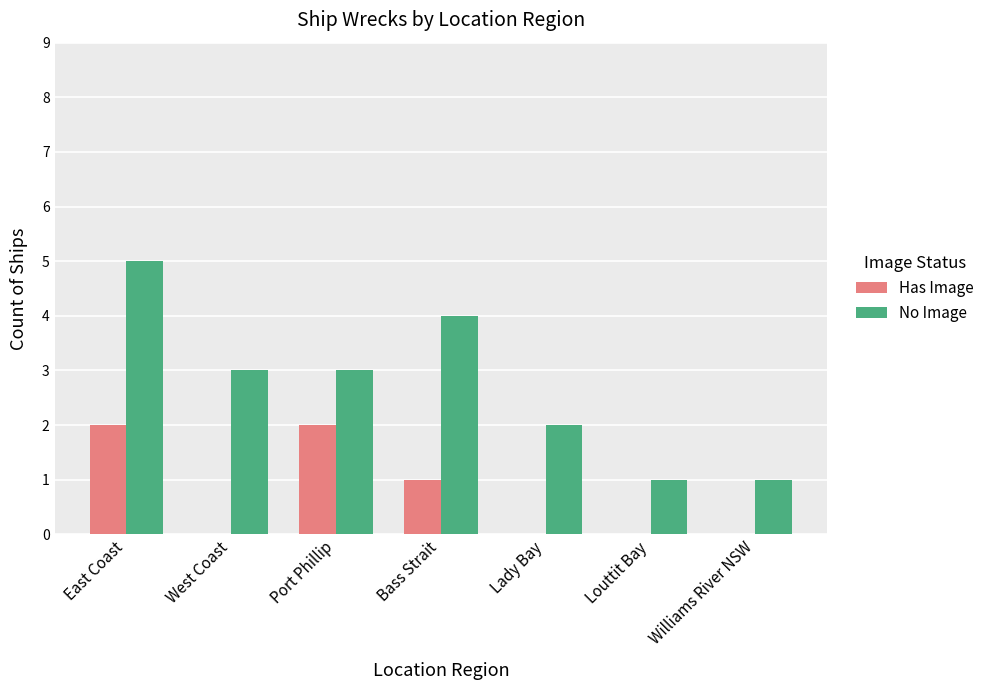

What is the maximum value shown in the chart?

5